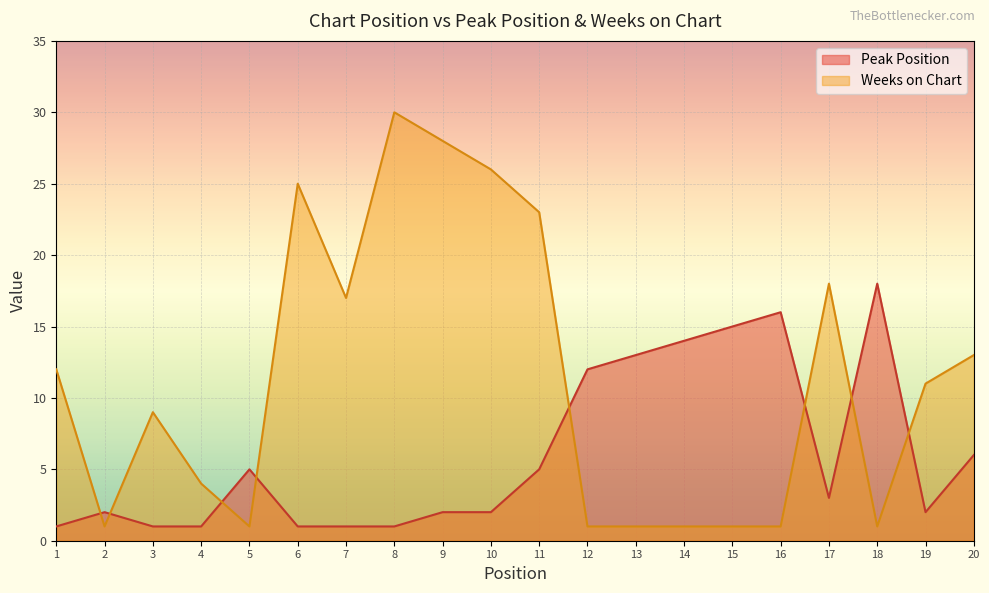

True or false: Weeks on Chart has more than 2 interior local peaks.

True